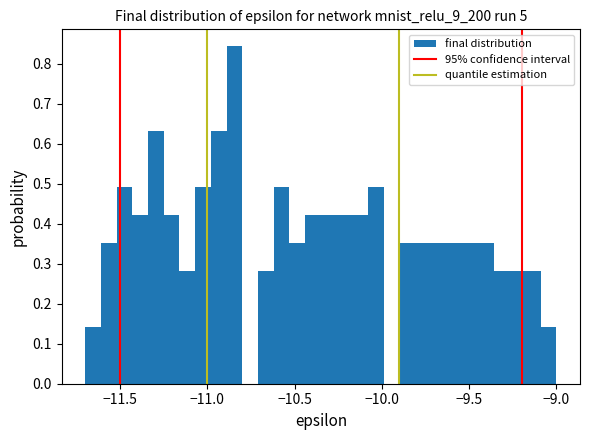

Read against the x-axis, roughly where is the centre of the tallest bar?

-10.85